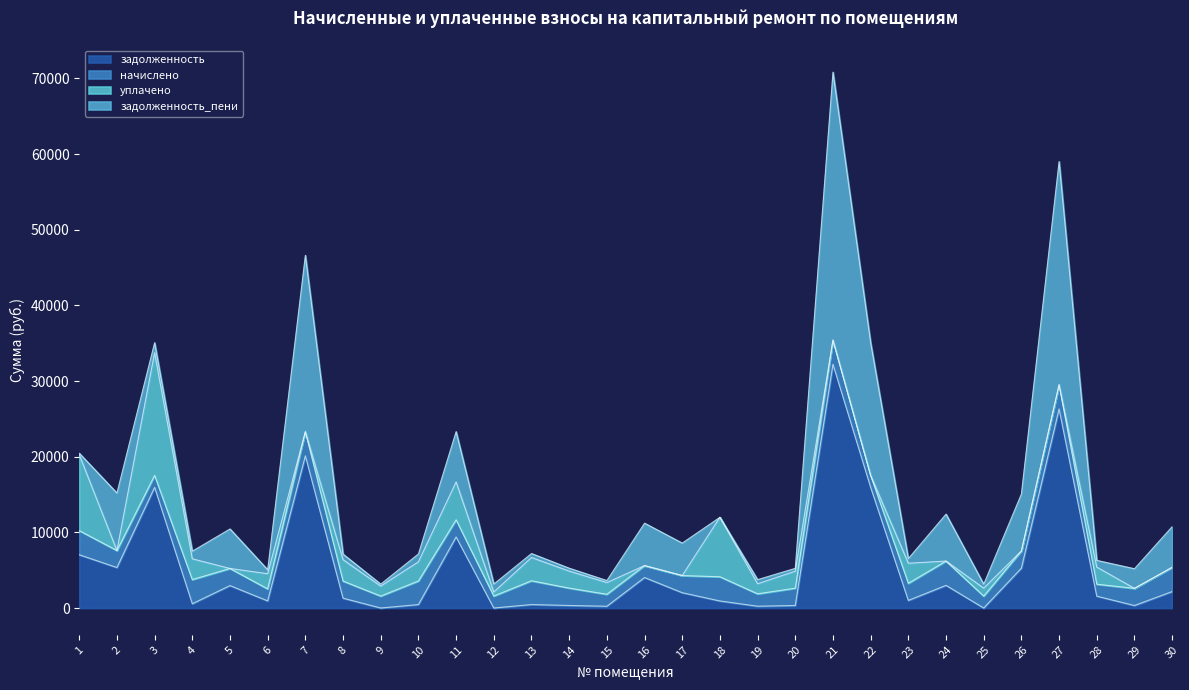

In начислено, how many points are lower than both neighbors (excluding endpoints)?

9